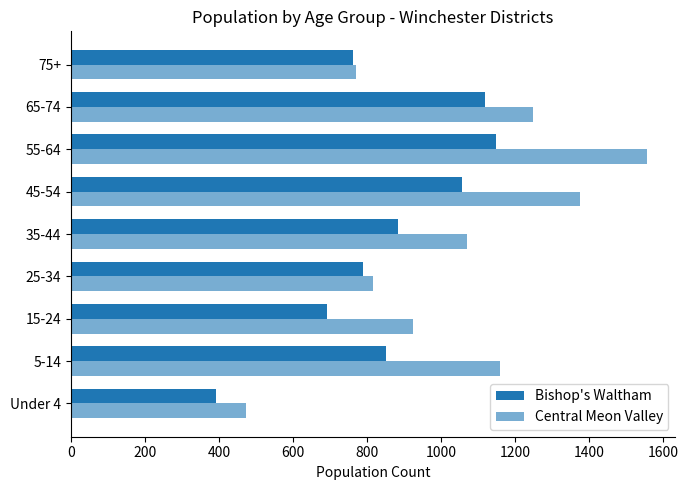

How many data points in Central Meon Valley are less than 1070?

4